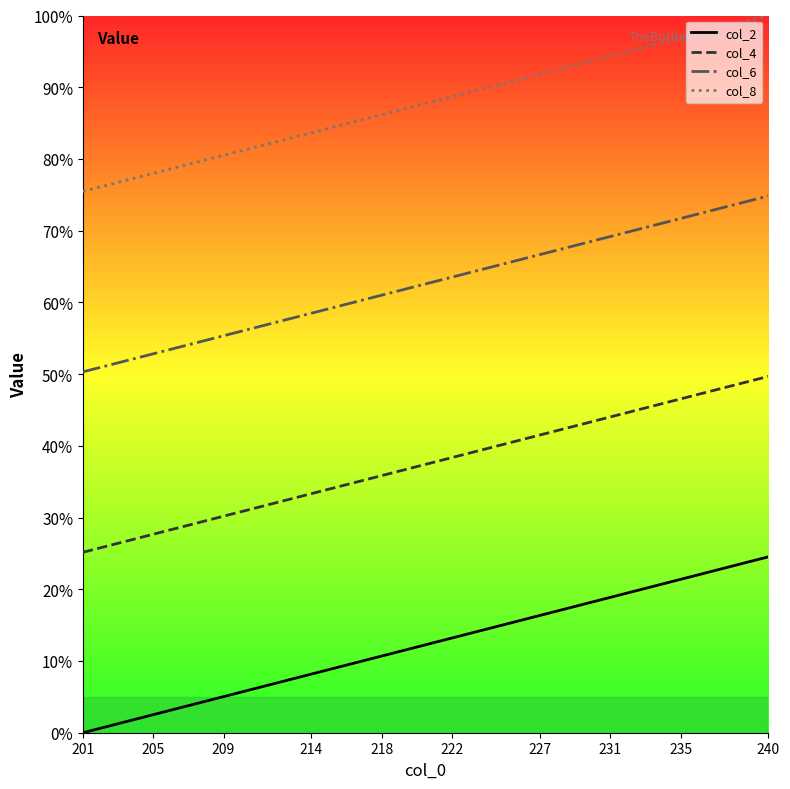

True or false: col_4 and col_6 intersect in this chart.

False